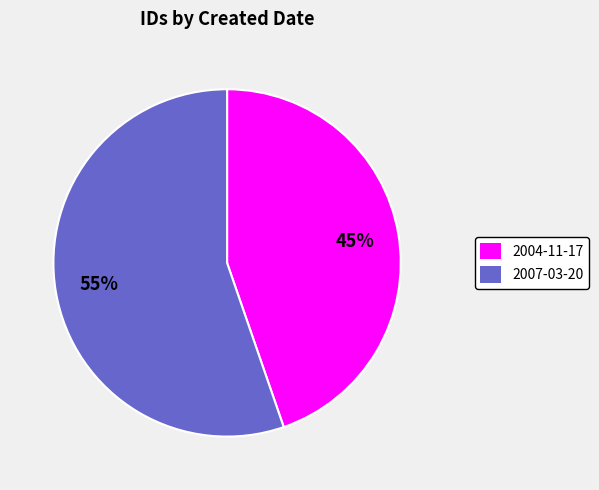

What is the smallest slice in the pie chart?

2004-11-17